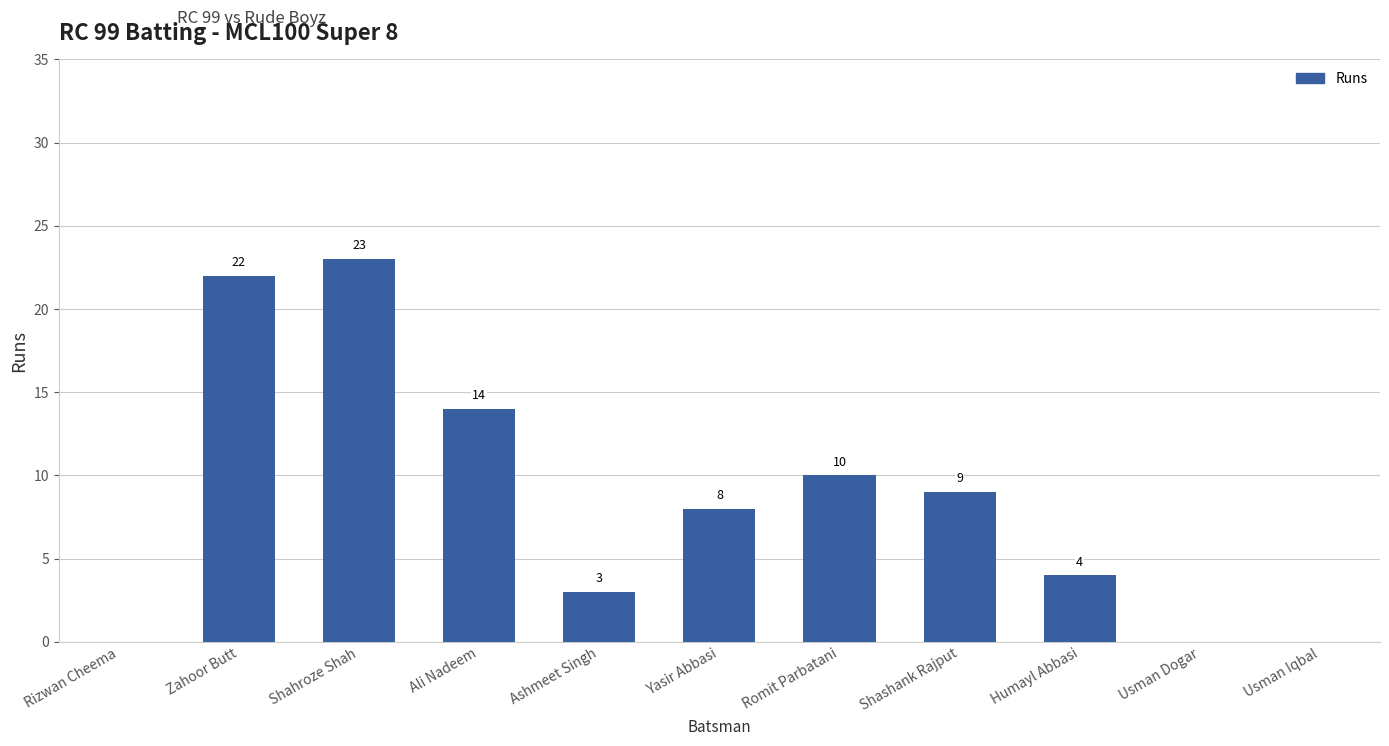

What is the sum of all values?

93